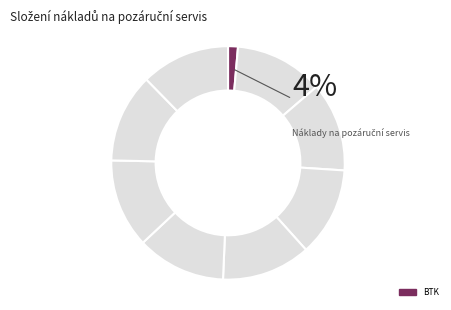

Do Tlaková zkouška tlakové nádoby and BTK together represent more than half of the pie?

No